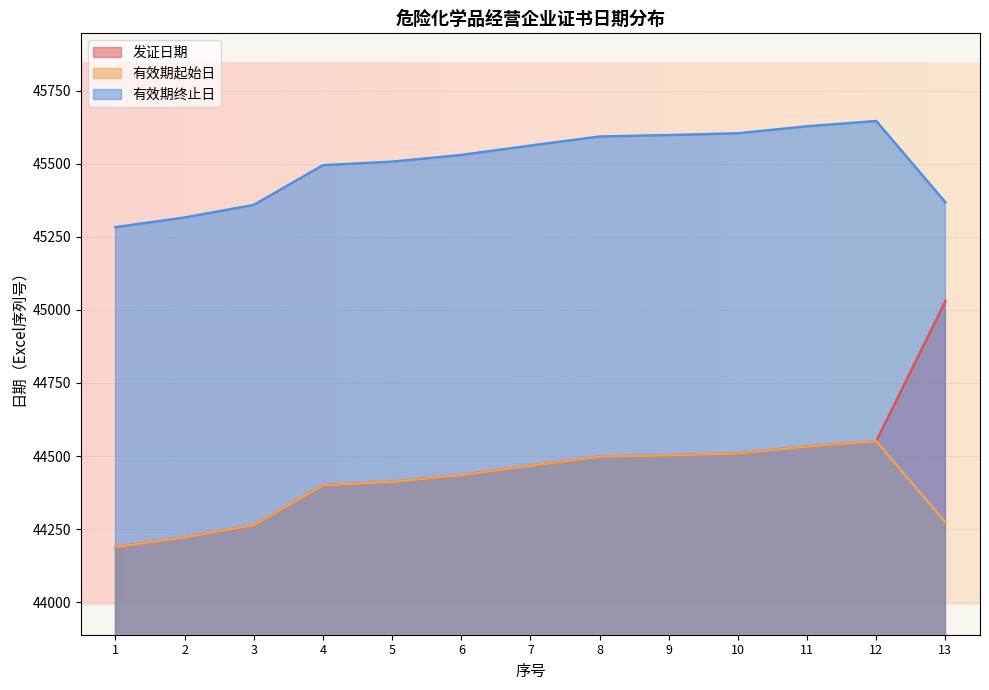

What is the spread (max minus min) of values at 2?

1094